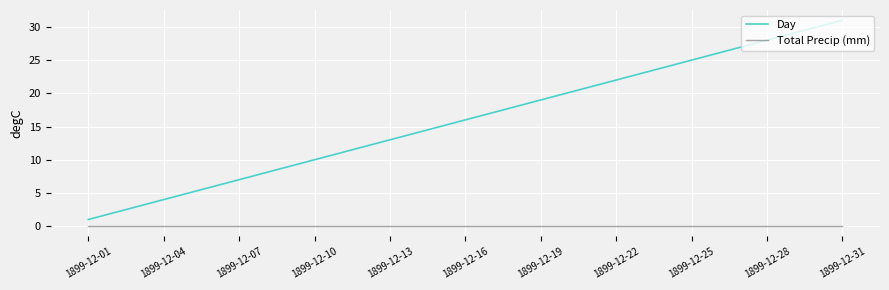

What is the average value of the Day series?

16